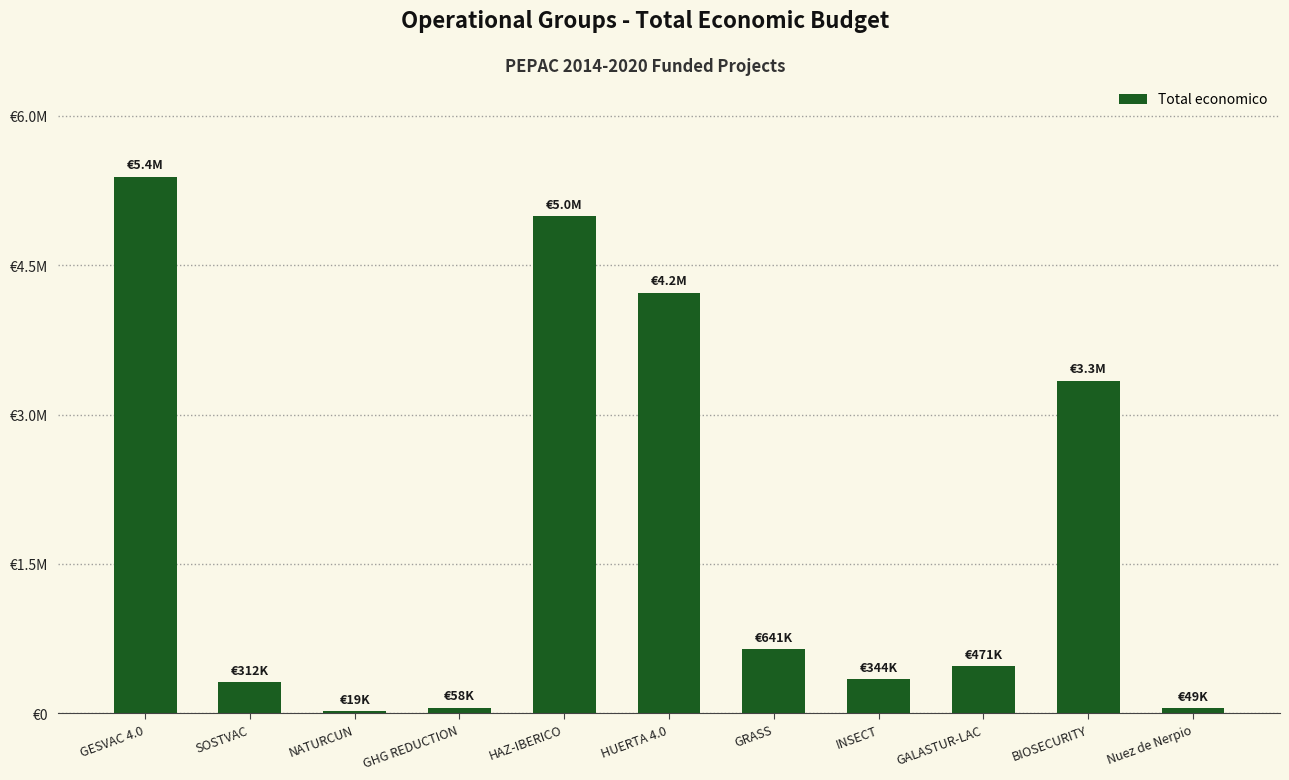

What is the label of the 1st bar from the left?

GESVAC 4.0